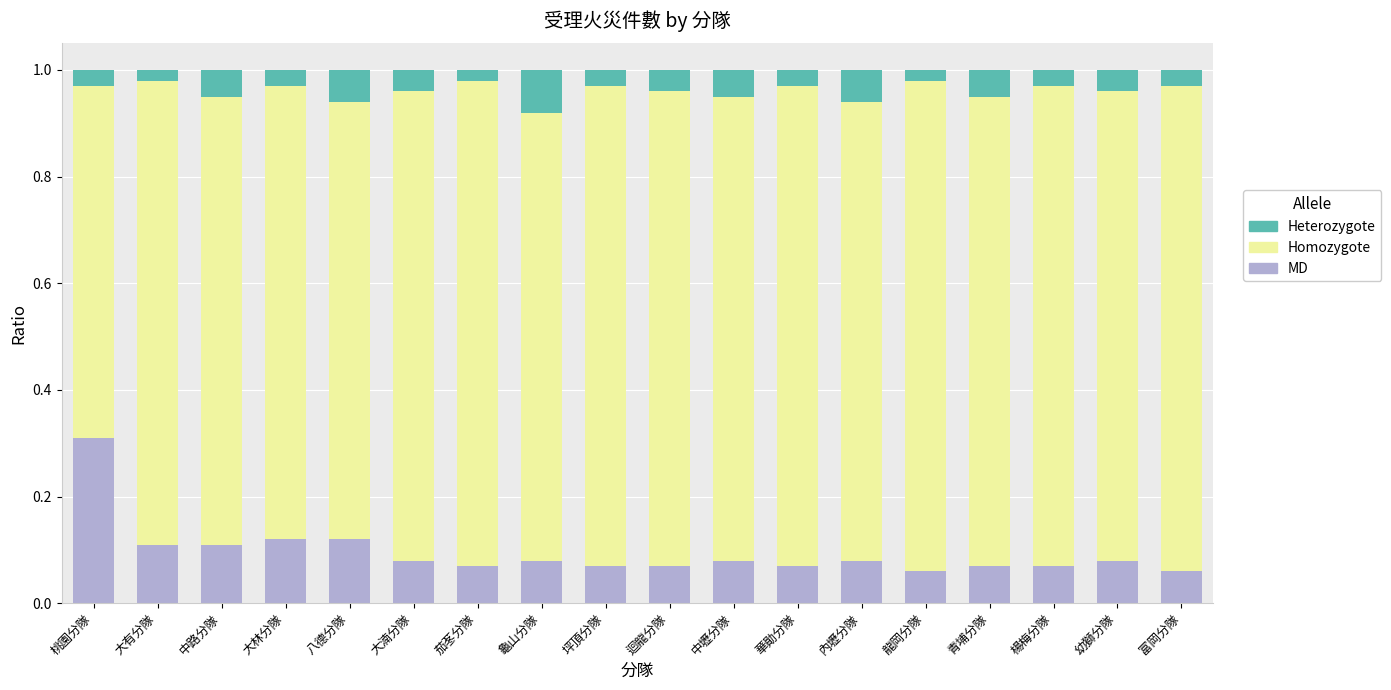

What is the total value across all series at 富岡分隊?

1.0